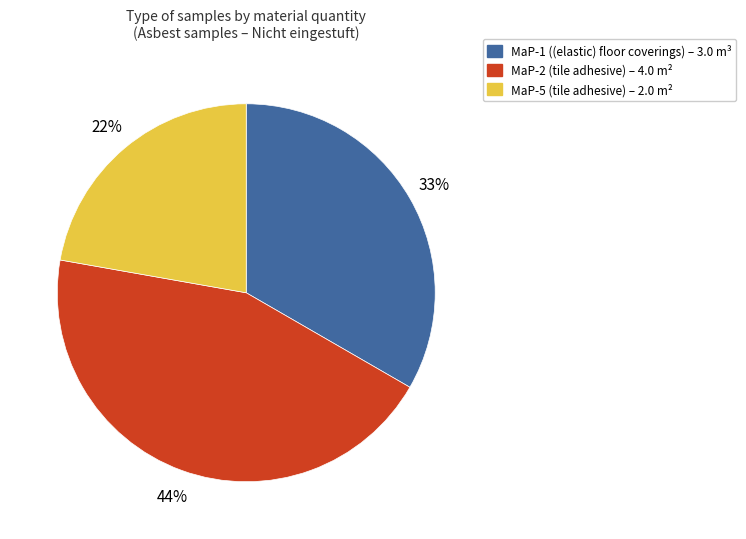

To the nearest percent, what is the difference between the largest and smallest slice percentages?

22%